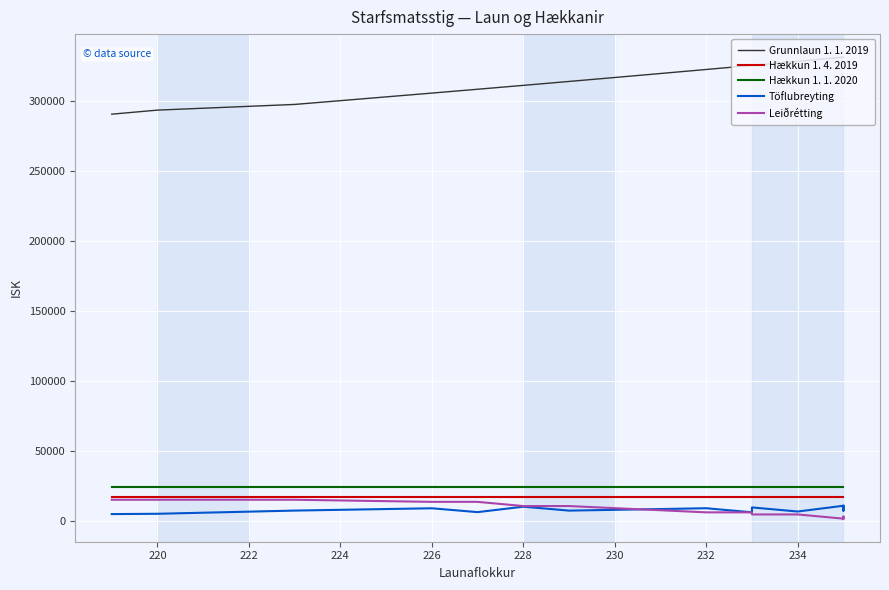

The value of Grunnlaun 1. 1. 2019 at 15 is 91894. True or false?

False